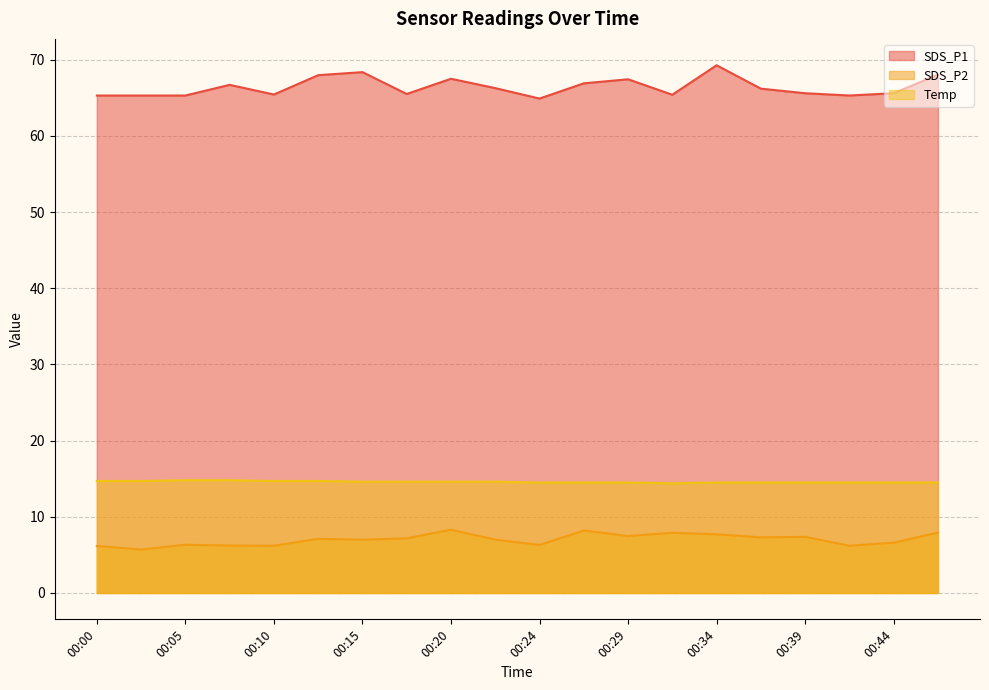

The value of SDS_P1 at 00:03 is 65.3. True or false?

True